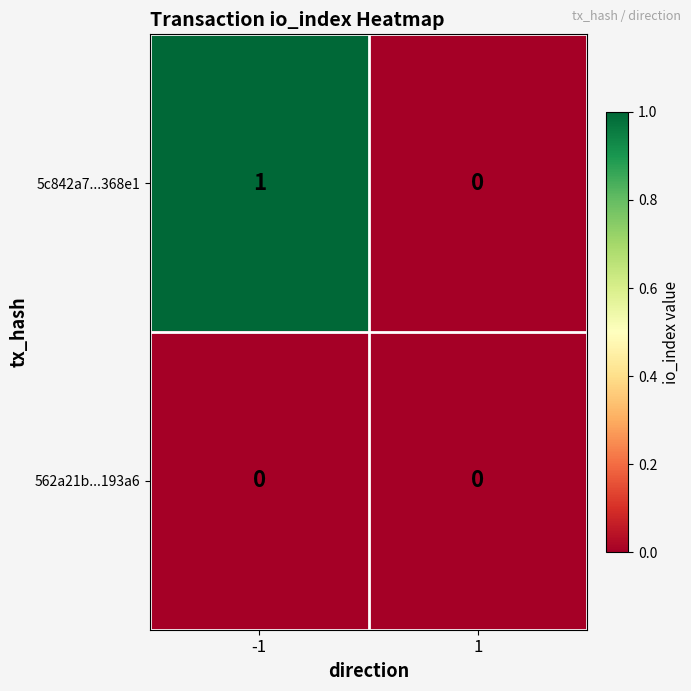

What is the difference between the highest and lowest values at -1?

1